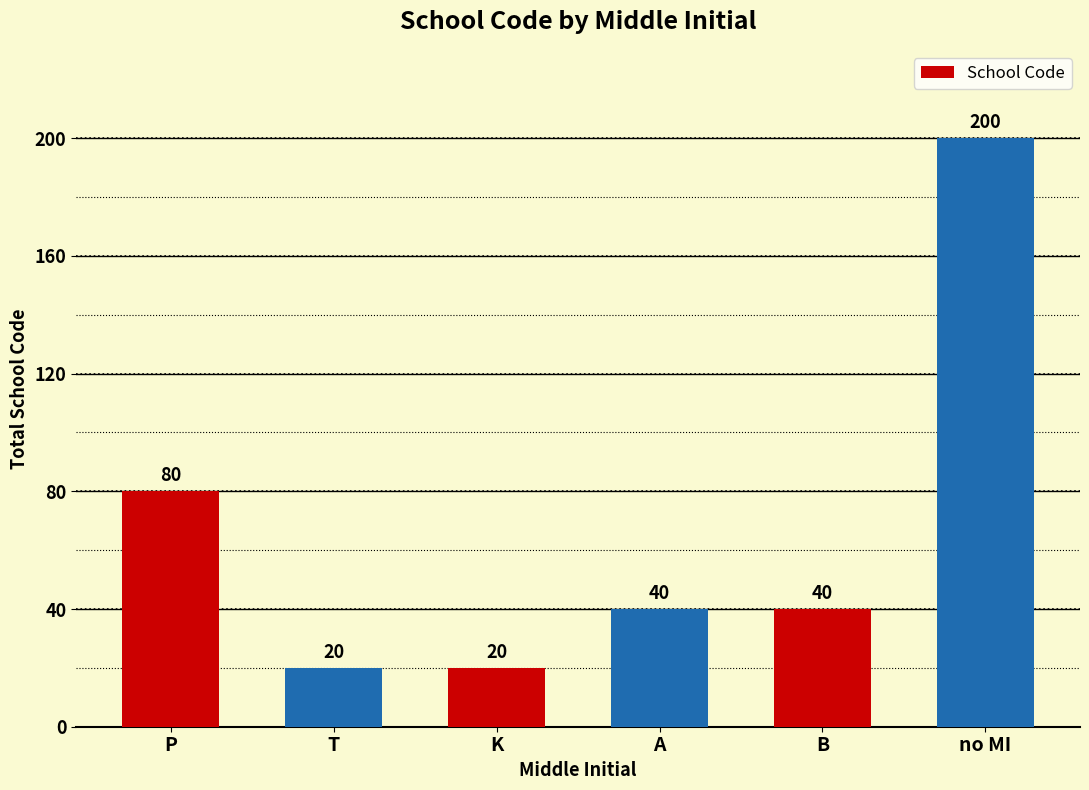

What is the difference between the maximum and minimum values?

180